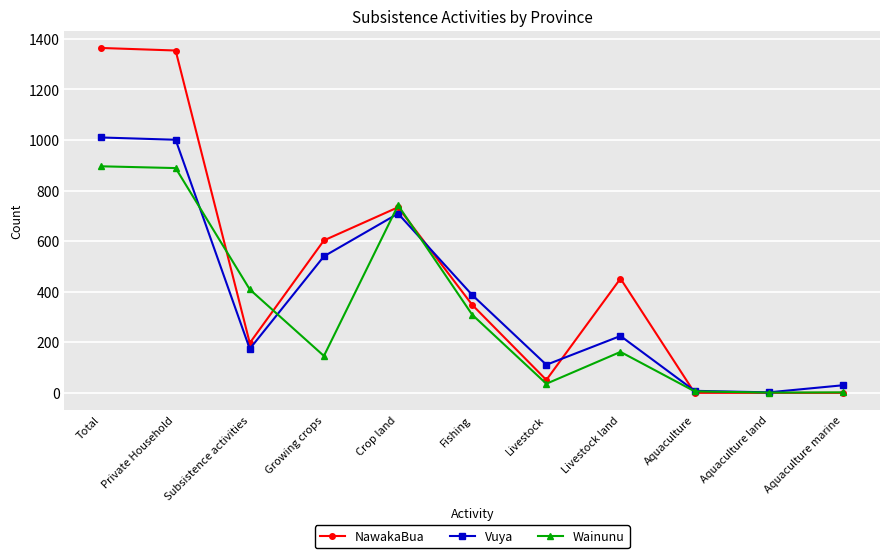

What is the approximate value of Wainunu at Aquaculture?

6